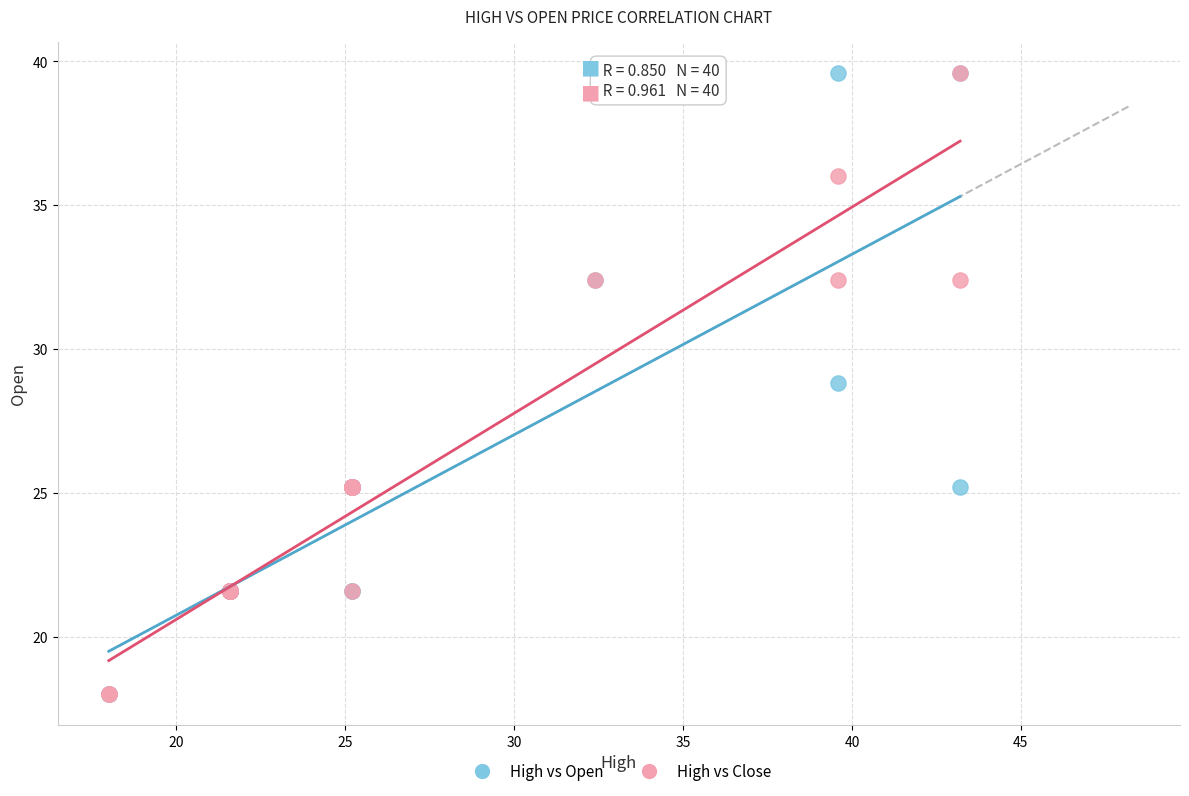

In the High vs Close series, what Y value is closest to 28?

25.2